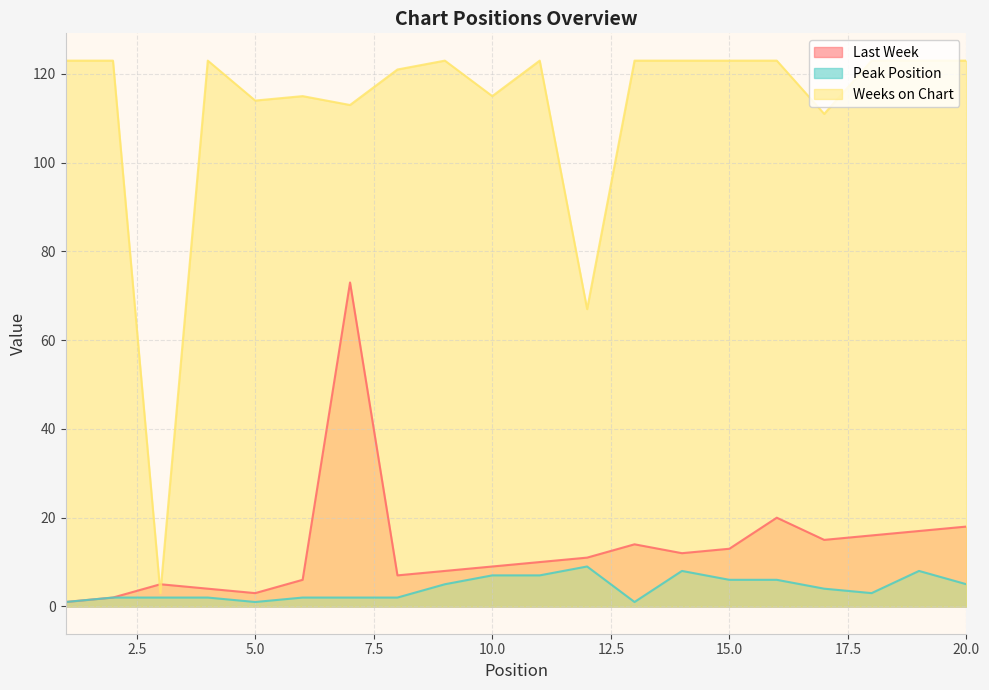

What is the total value across all series at 14?

143